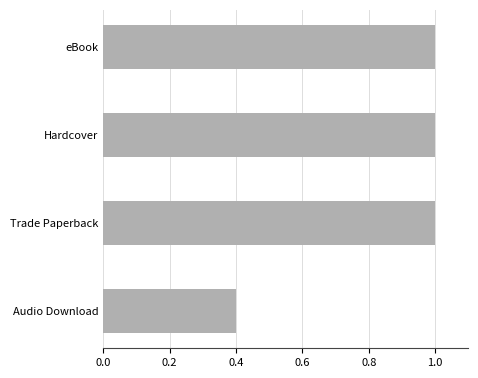

Approximately how many times larger is the value at Trade Paperback compared to Hardcover?

1.0